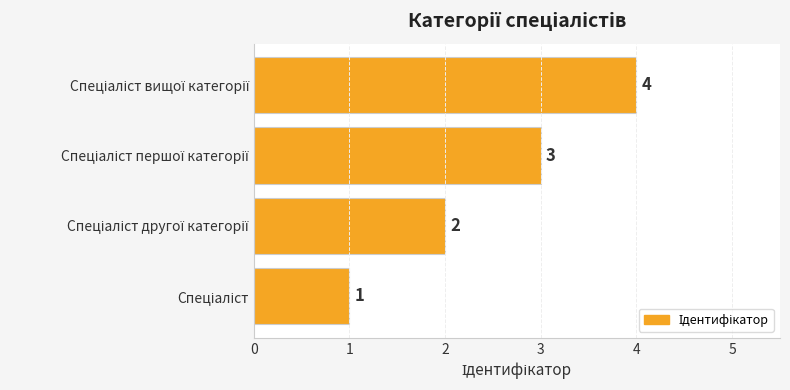

What is the difference between the maximum and minimum values?

3